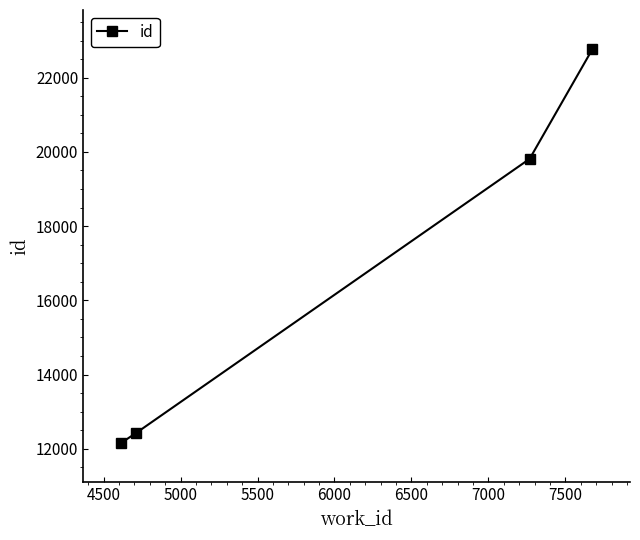

What is the average value?

16790